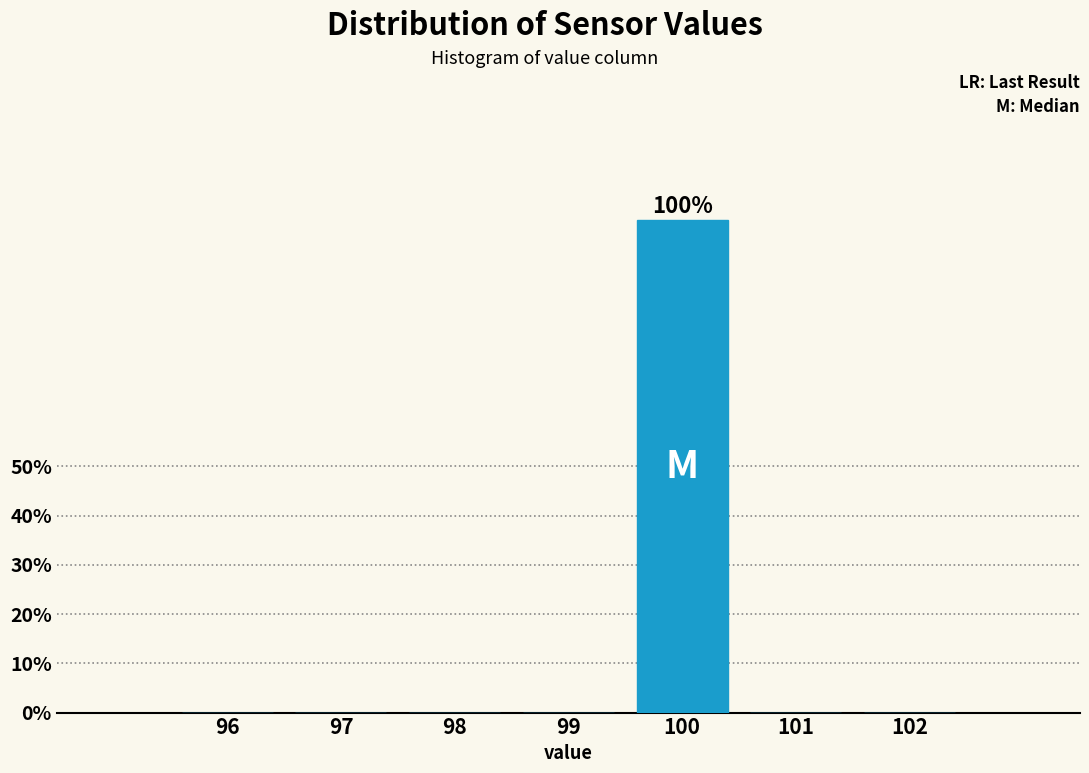

Are the bars horizontal?

No